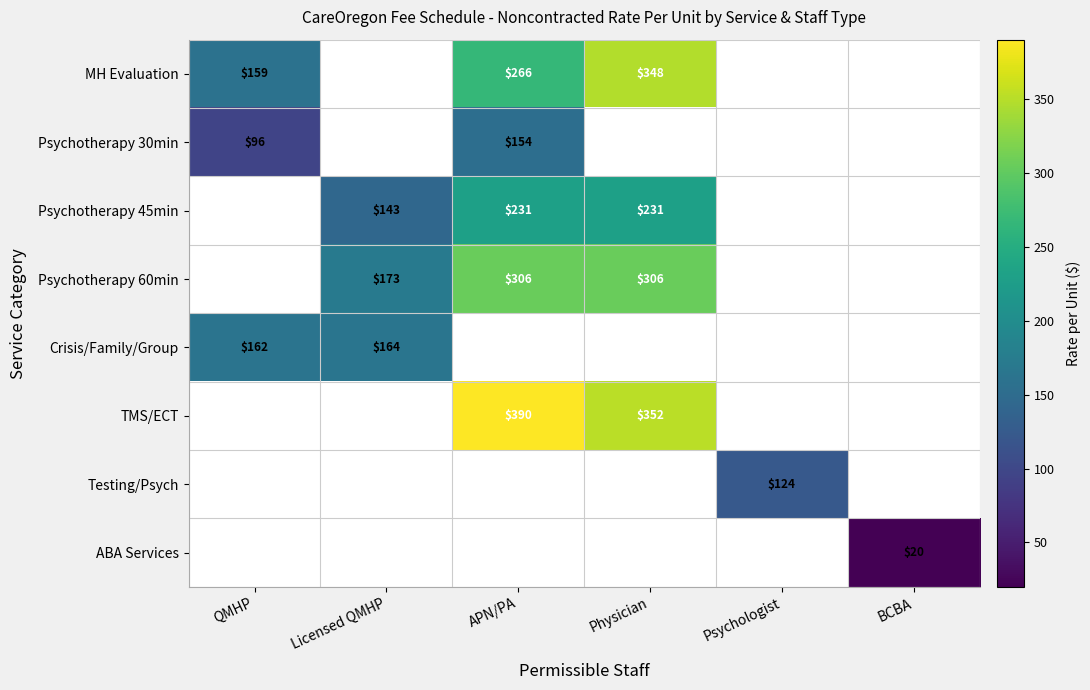

Which has a higher value, BCBA or QMHP?

QMHP